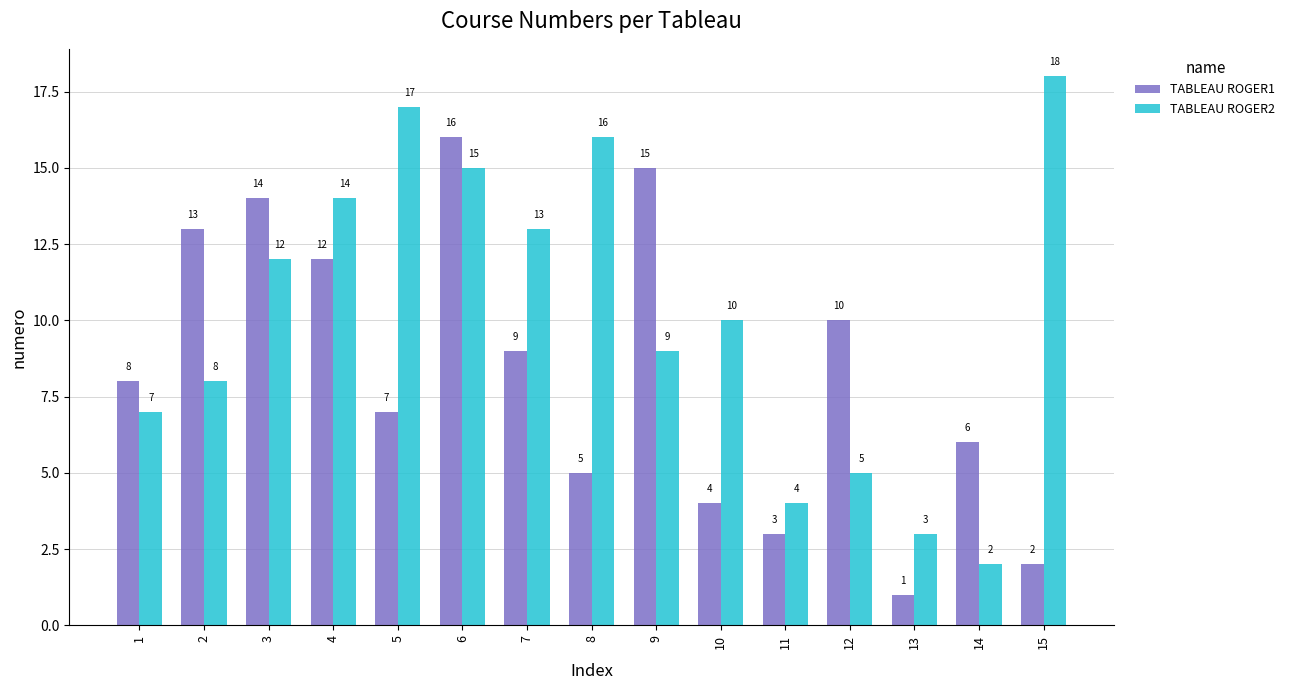

Reading left to right, transcribe all the data shown in this chart.

TABLEAU ROGER1: 1=8	2=13	3=14	4=12	5=7	6=16	7=9	8=5	9=15	10=4	11=3	12=10	13=1	14=6	15=2
TABLEAU ROGER2: 1=7	2=8	3=12	4=14	5=17	6=15	7=13	8=16	9=9	10=10	11=4	12=5	13=3	14=2	15=18